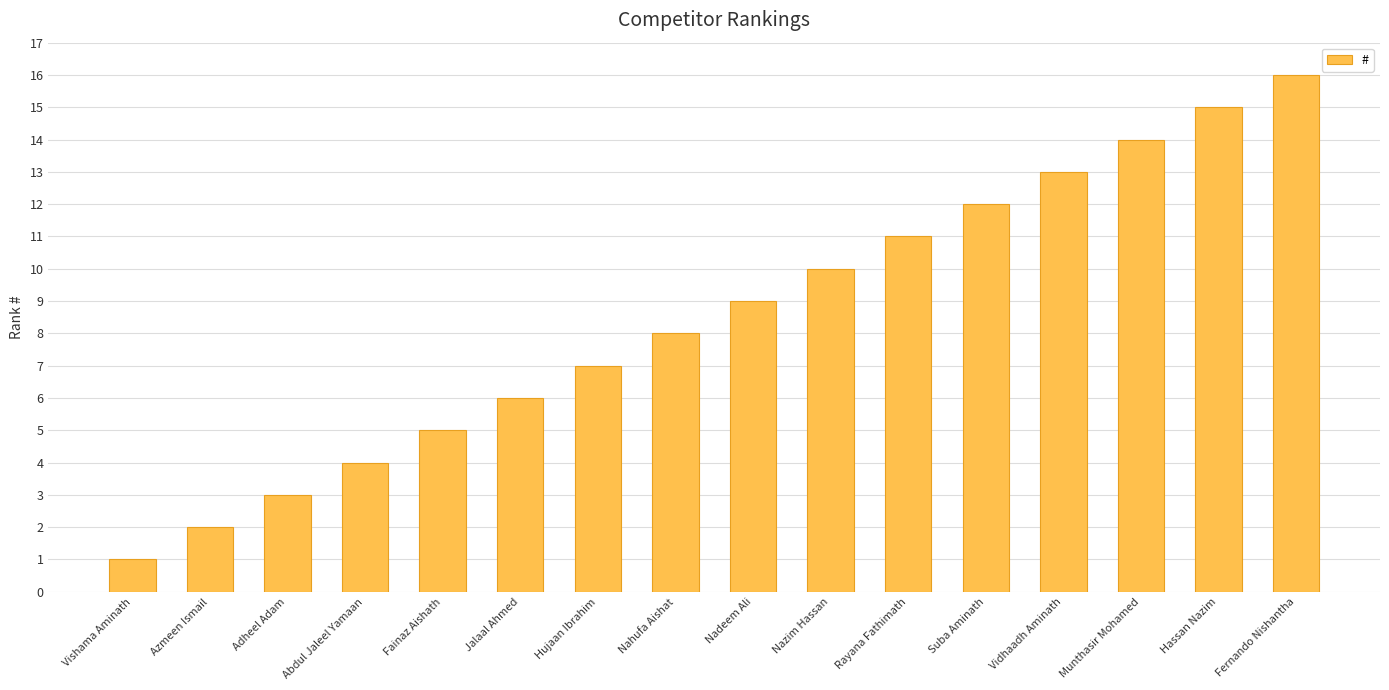

What is the label of the 16th bar from the right?

Vishama Aminath